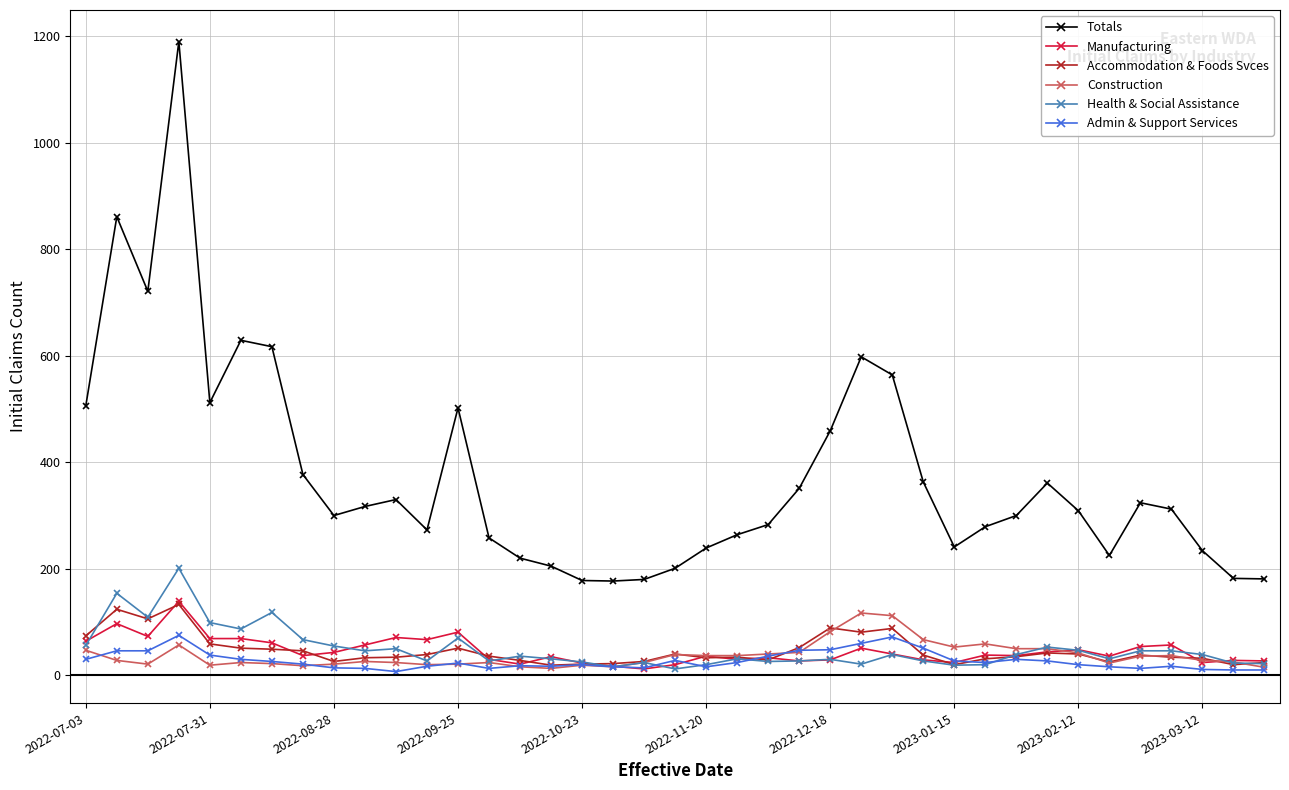

True or false: Manufacturing and Totals cross at least once.

False